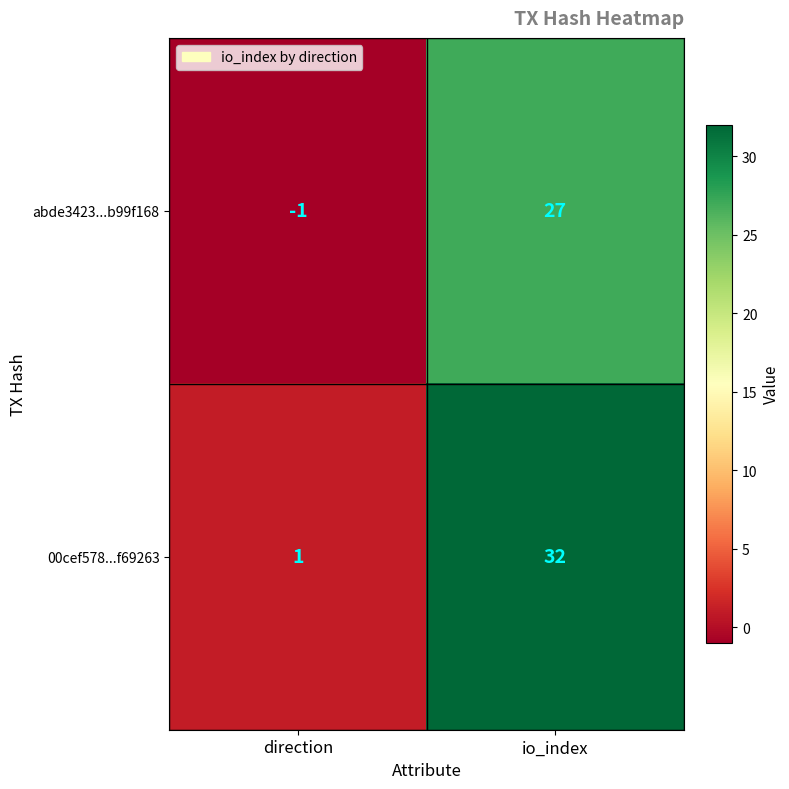

At which category is the sum across all series the highest?

io_index